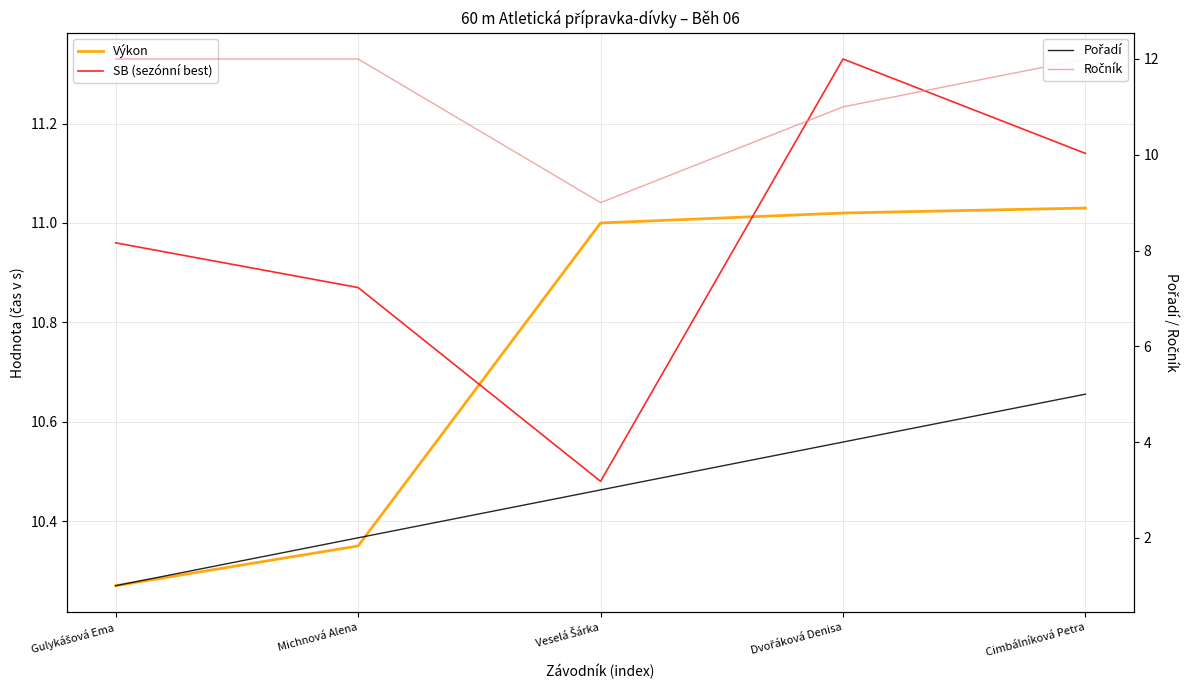

Reading left to right, transcribe all the data shown in this chart.

Výkon: 10.3	10.3	11.0	11.0	11.0
SB (sezónní best): 11.0	10.9	10.5	11.3	11.1
Pořadí: 1.0	2.0	3.0	4.0	5.0
Ročník: 12.0	12.0	9.0	11.0	12.0